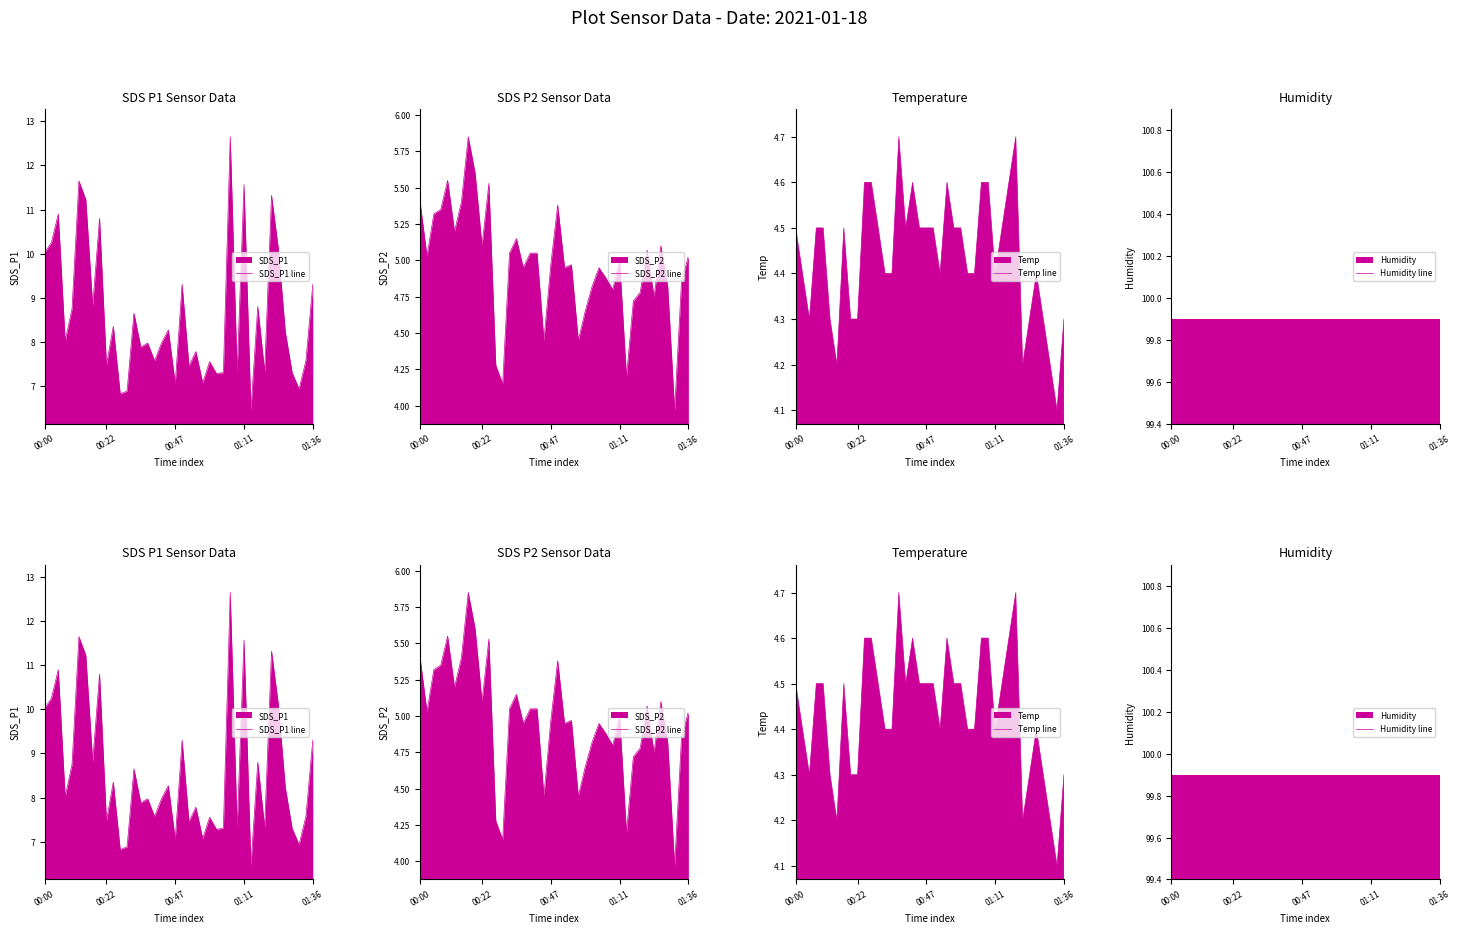

Count the Temp line values in the range 4 to 5.

40